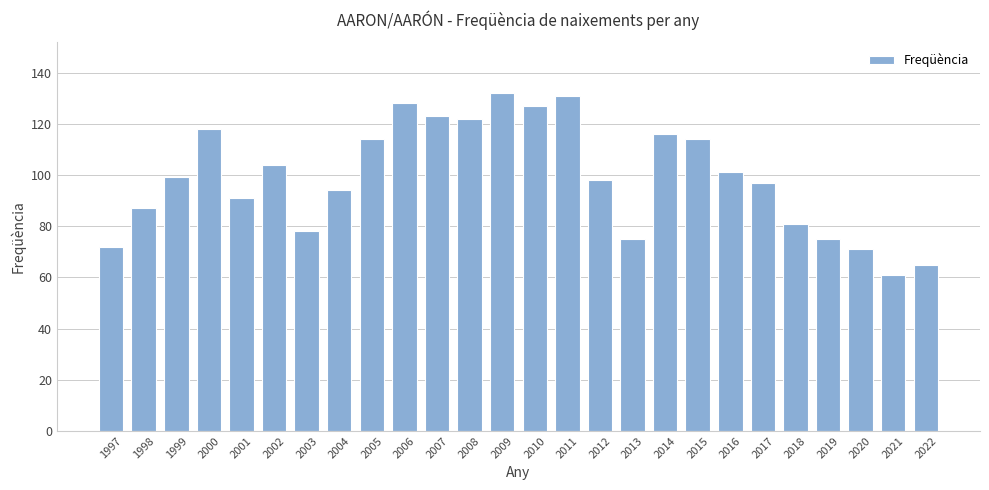

What is the ratio of the value at 1997 to the value at 2017?

0.7